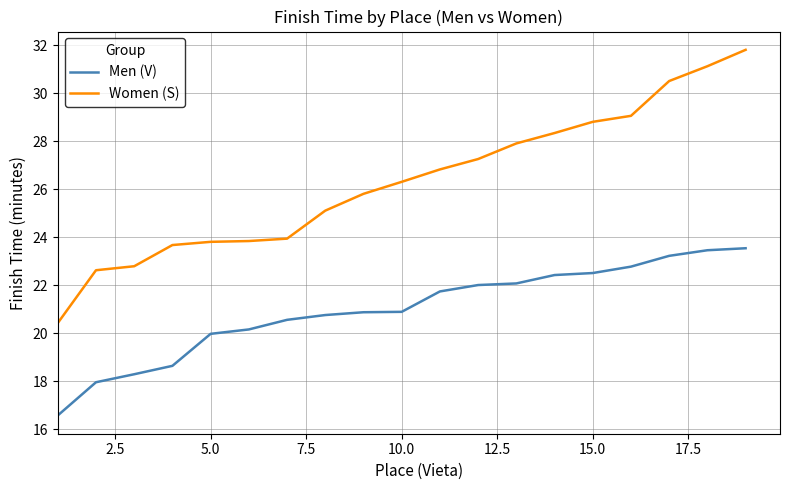

What is the minimum value for Men (V)?

16.6